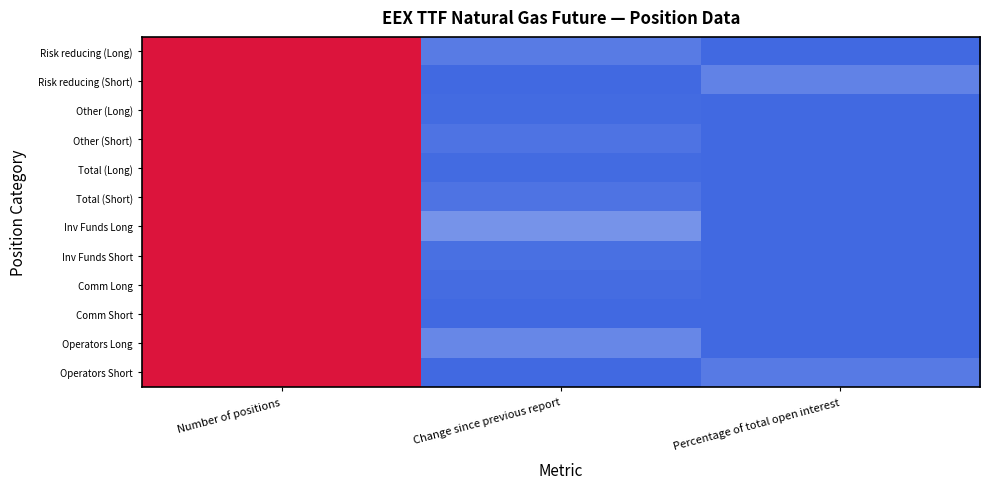

Count the number of categories in the chart.

3